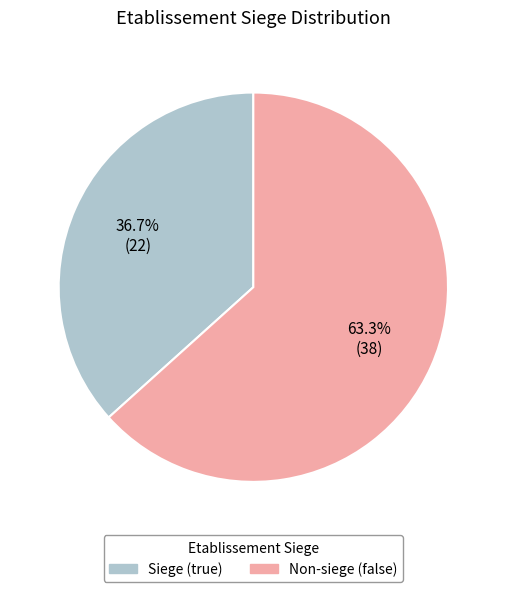

Is there a majority slice in this chart?

Yes